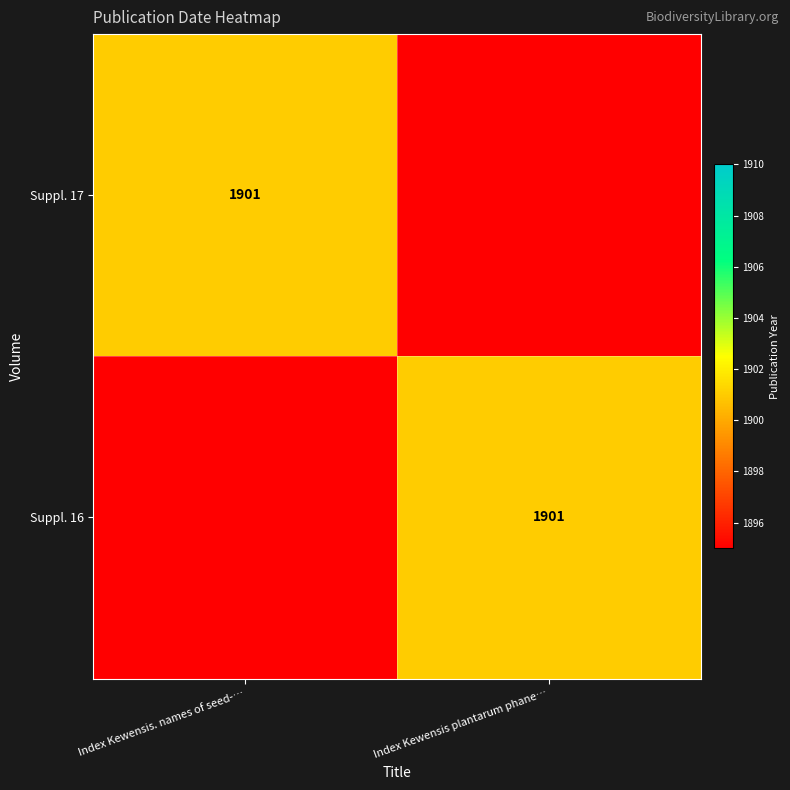

The value of Suppl. 17 at Index Kewensis. names of seed-… is 3022. True or false?

False